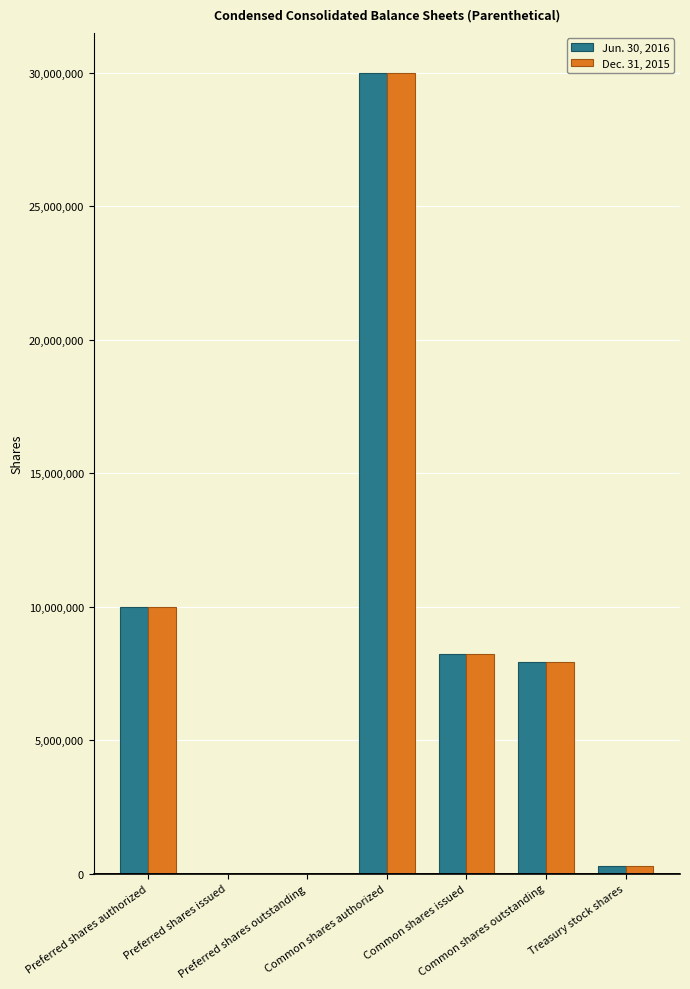

Does the chart contain stacked bars?

No